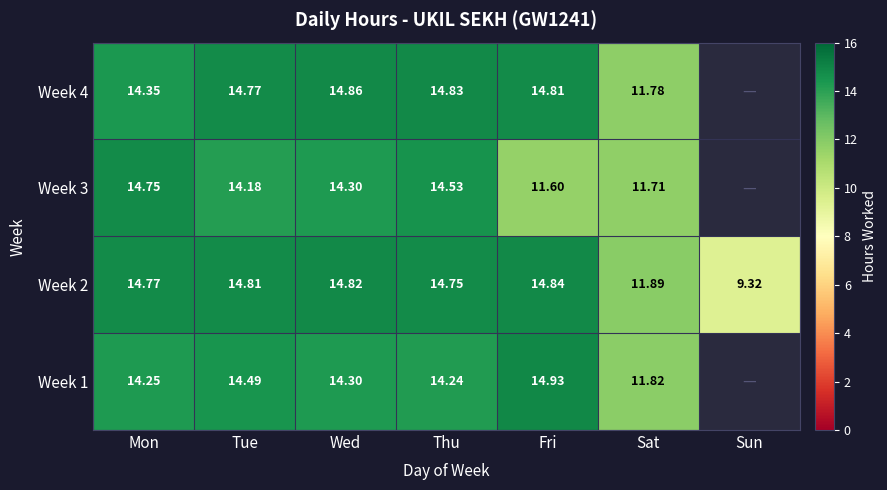

Which label corresponds to the largest value in the chart?

Fri